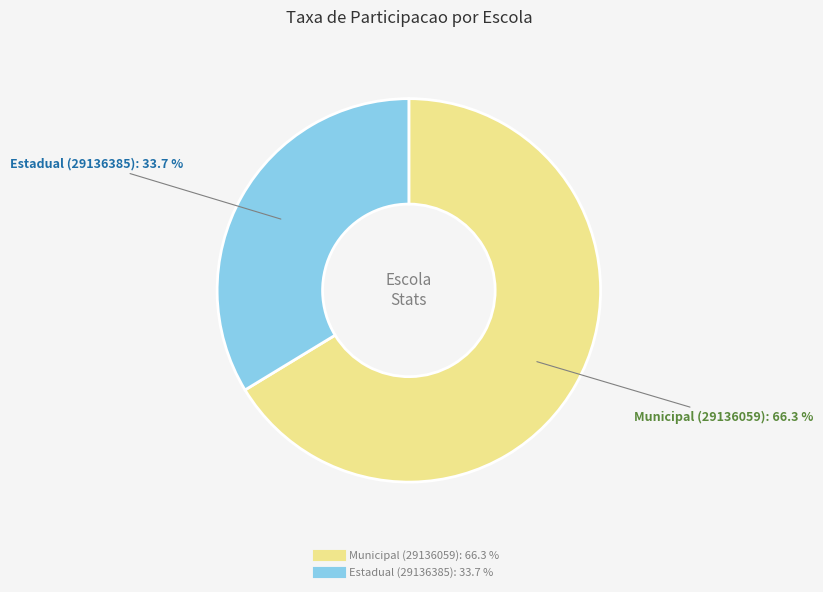

Is there a majority slice in this chart?

Yes